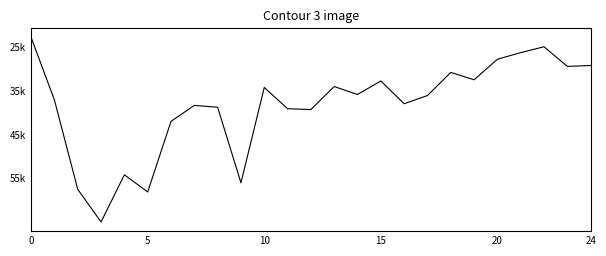

Does the chart display data point markers on the line(s)?

No